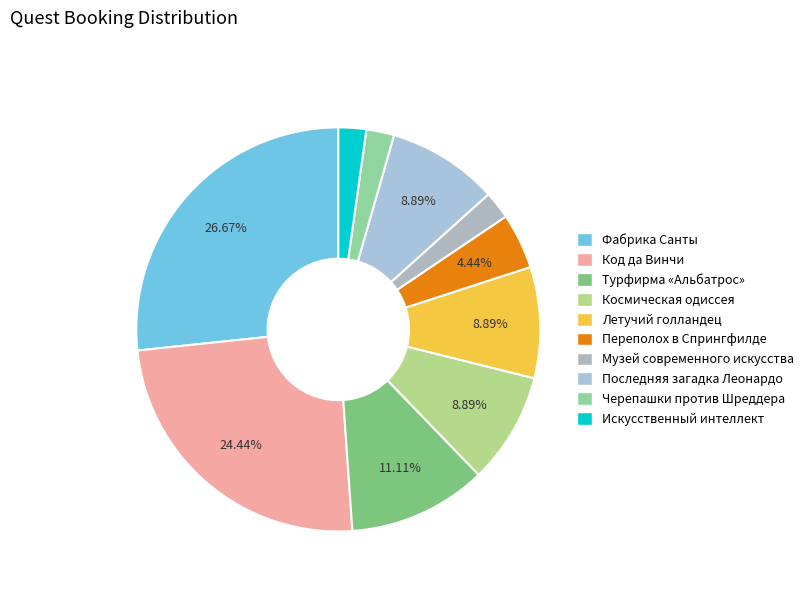

Between Космическая одиссея and Искусственный интеллект, which is larger?

Космическая одиссея